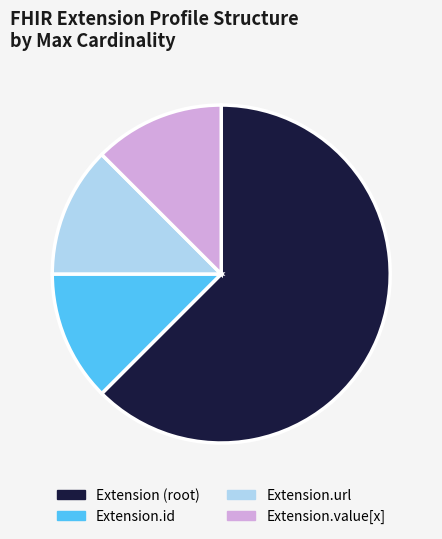

What is the largest slice in the pie chart?

Extension (root)